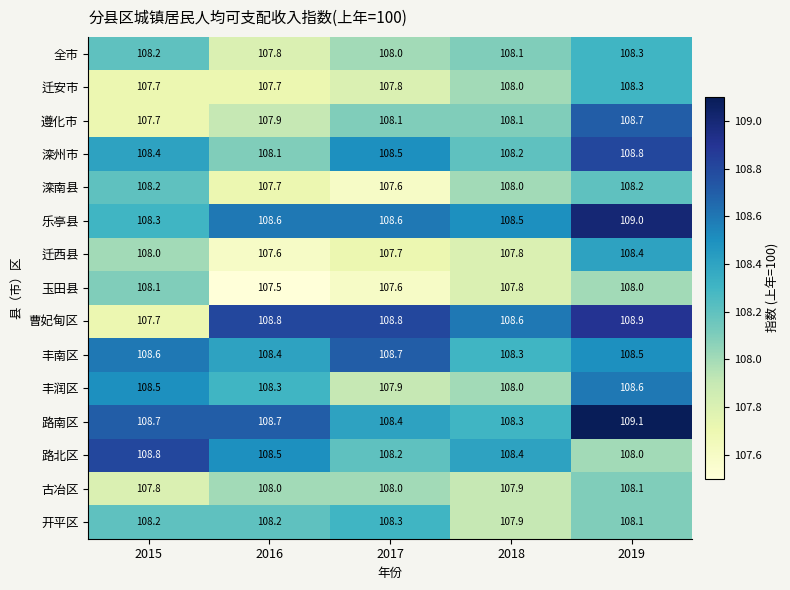

What is the sum of the 全市 values at 2016 and 2018?

215.9